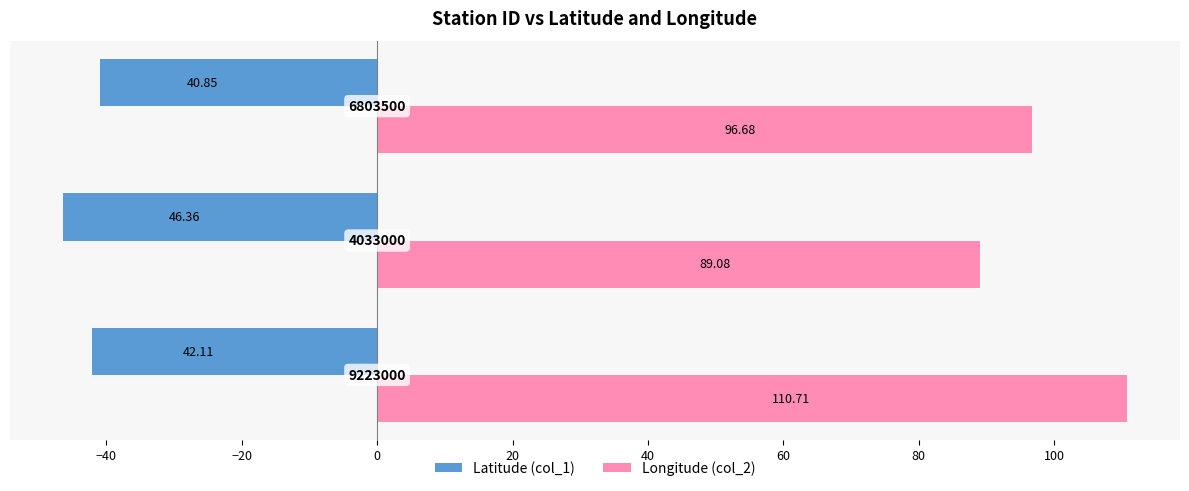

Reading left to right, extract all data points from this chart.

Latitude (col_1): -42.1	-46.4	-40.8
Longitude (col_2): 110.7	89.1	96.7